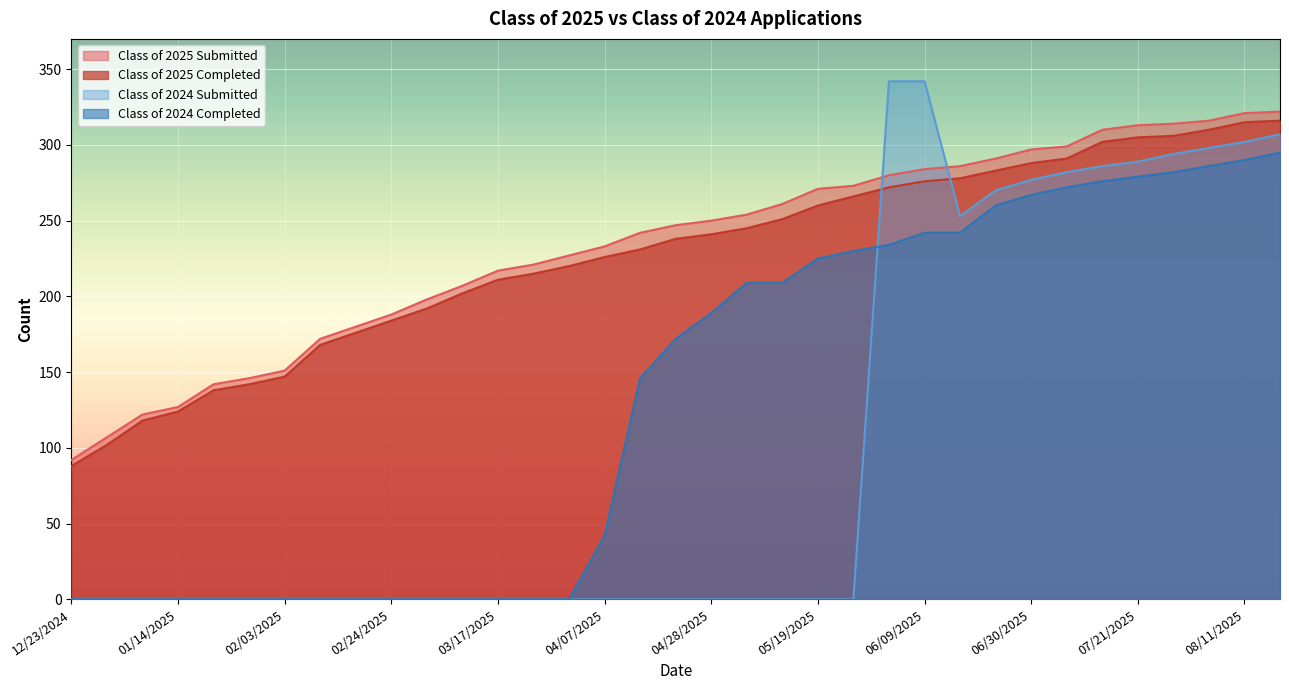

What is the difference between the maximum and second lowest values in the Class of 2024 Completed series?

295